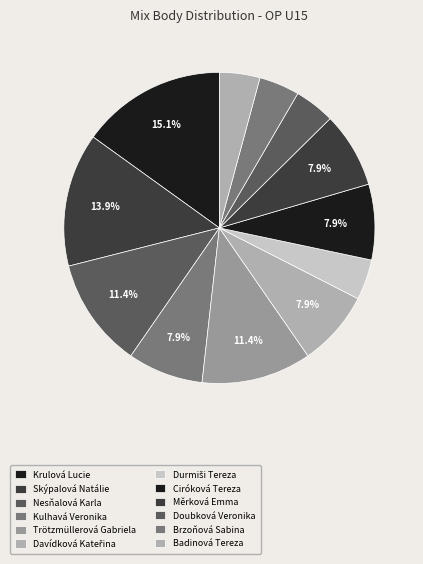

The Ciróková Tereza slice represents 8% of the pie. True or false?

True